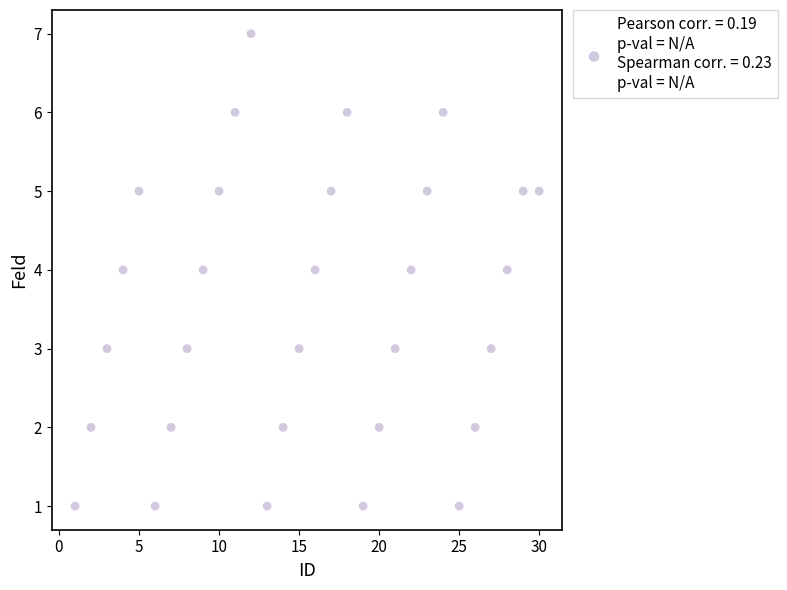

What is the range of Y values (max minus min)?

6